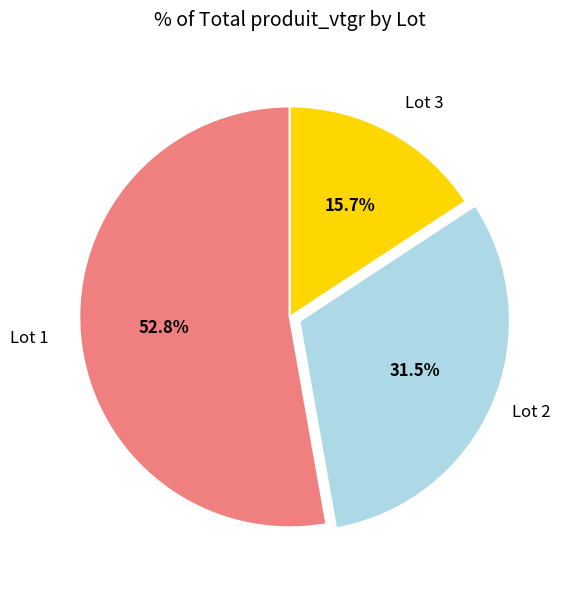

True or false: Lot 3 accounts for 16% of the total.

True